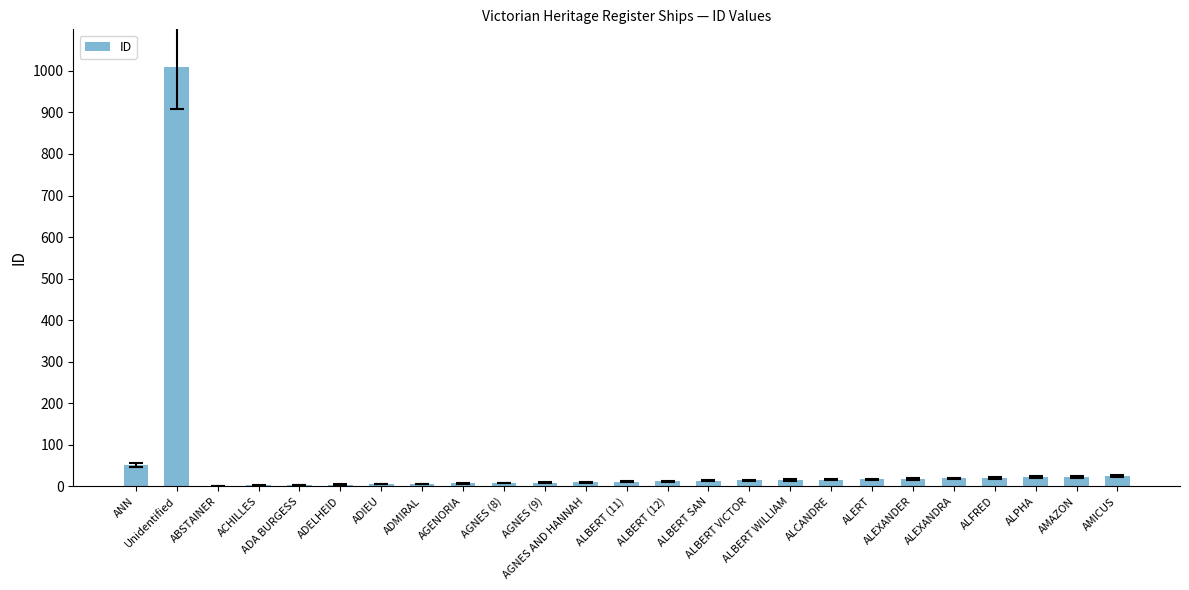

At which label does the data first exceed 13?

ANN